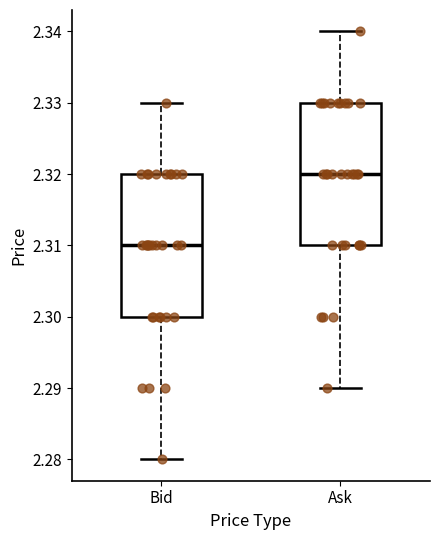

Reading left to right, read every box against the y-axis: the position of its median line, the range the box covers, and the ends of its whiskers. The values are not printed on the chart, so give them approximately, as read against the axis.

Bid: median 2.31, box 2.30 to 2.32, whiskers 2.28 to 2.33
Ask: median 2.32, box 2.31 to 2.33, whiskers 2.29 to 2.34